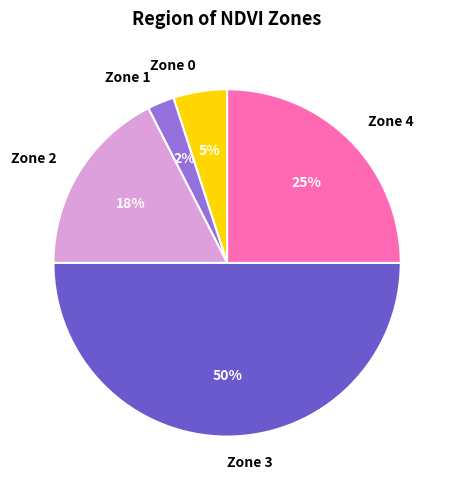

Which slice is the smallest?

Zone 1